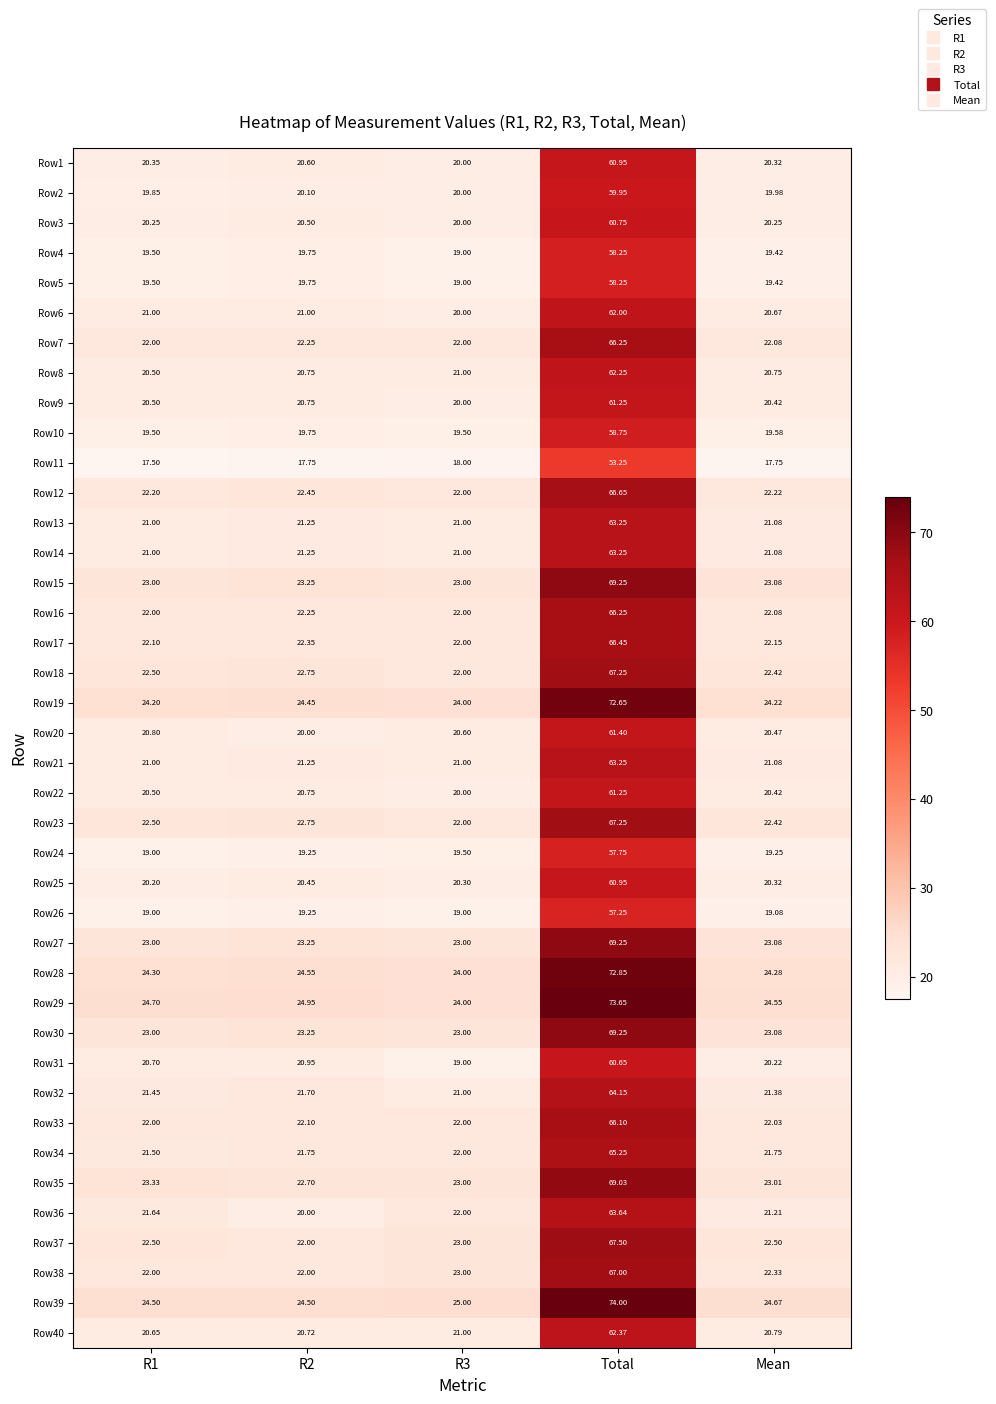

At which category does the chart reach its minimum across all series?

R1